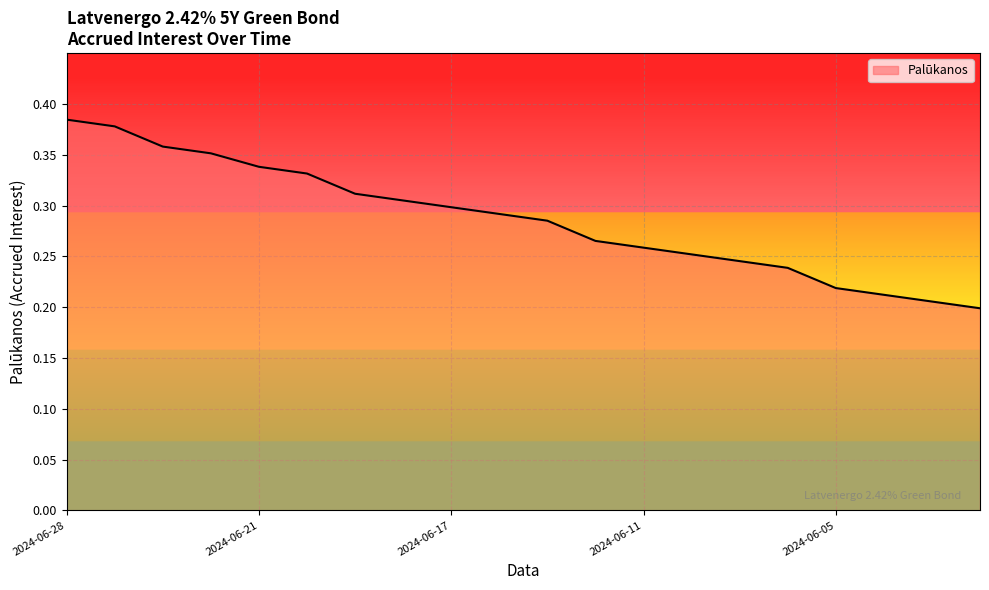

What is the label of the 10th point from the left?

2024-06-14